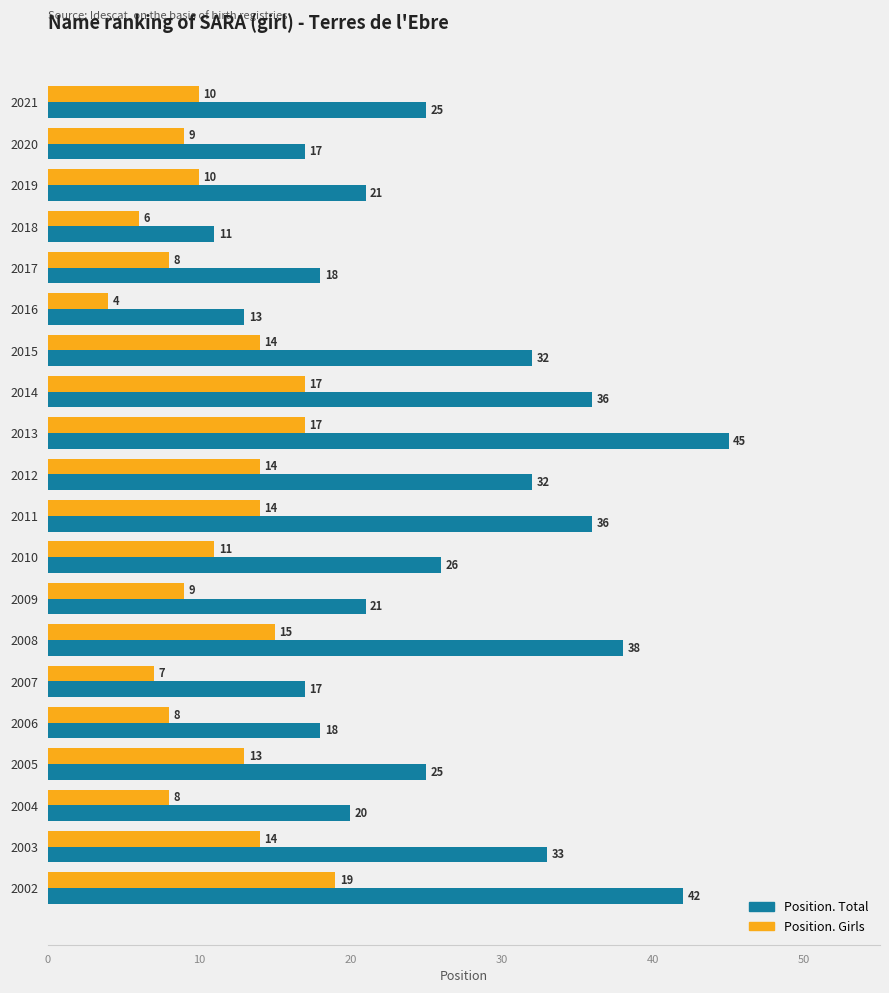

What is the smallest value displayed?

4